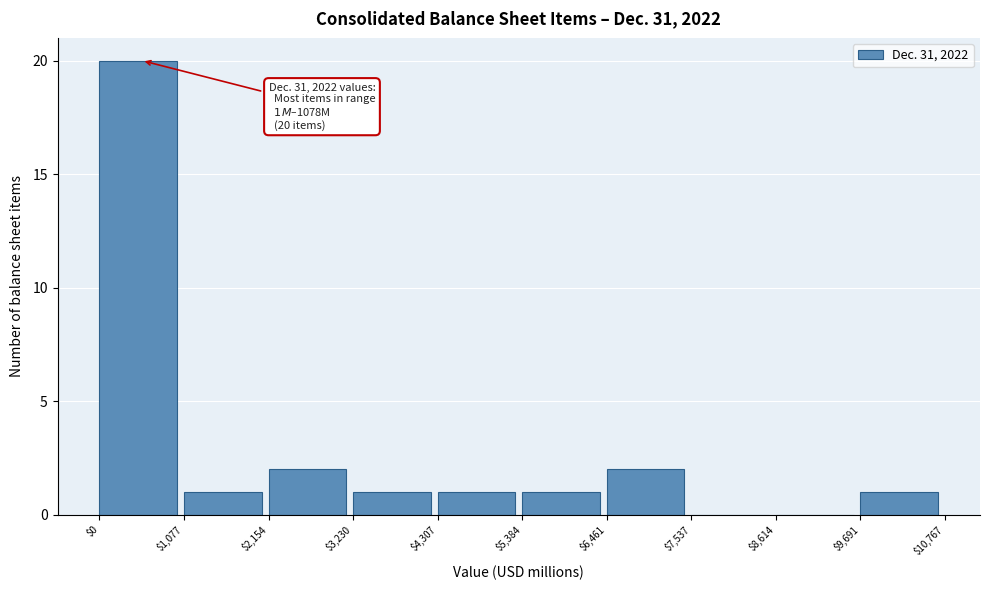

Over which range of the x-axis is the bar tallest?

$0 to $1,077